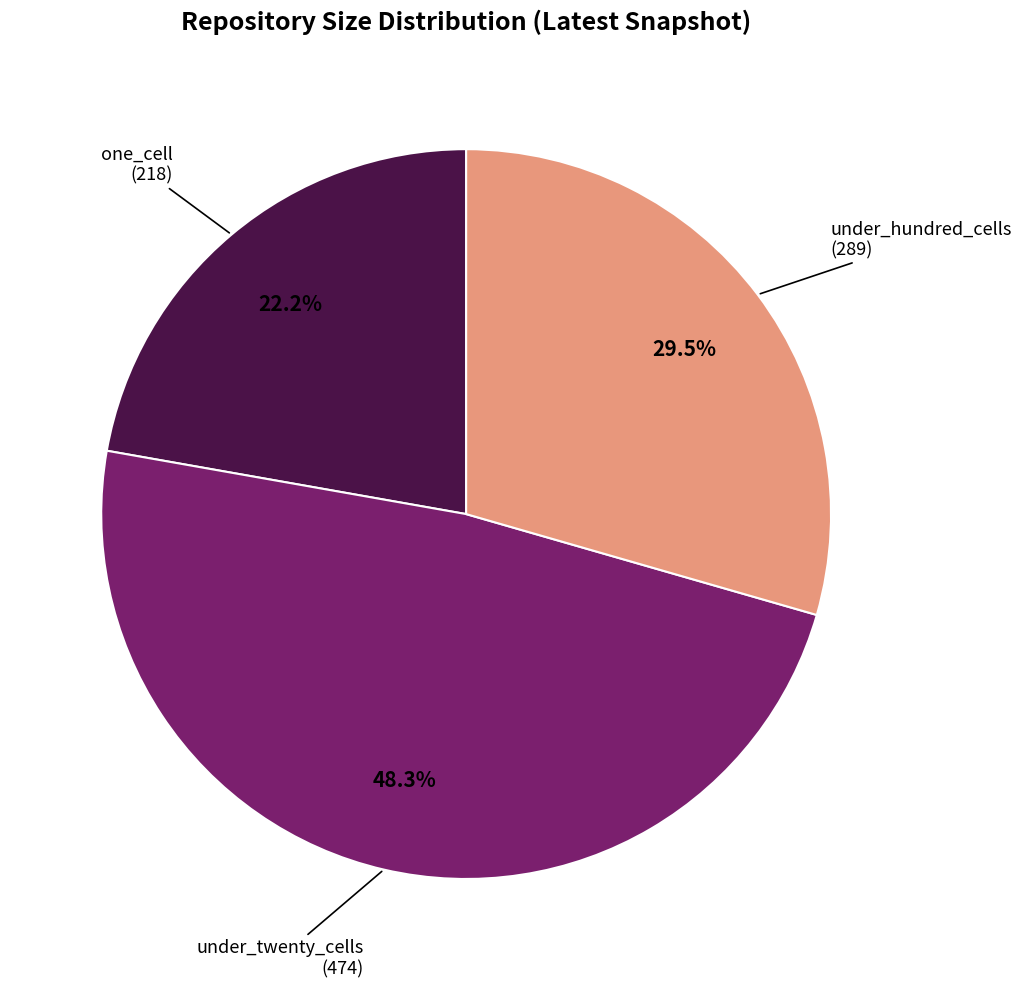

Is there a majority slice in this chart?

No